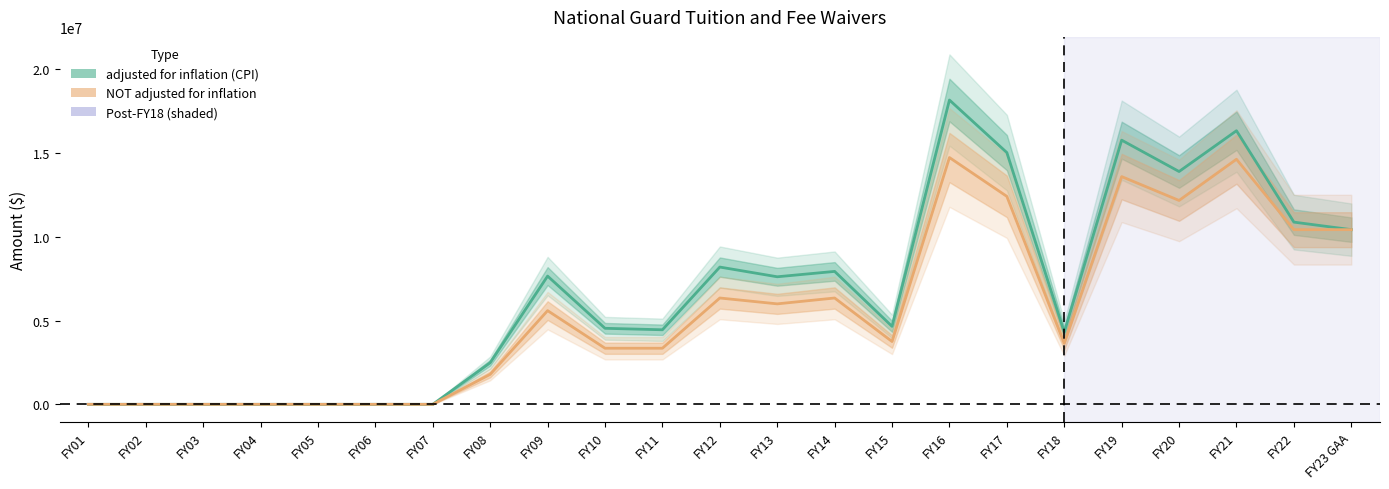

What is the sum of all NOT adjusted for inflation values?

128610856